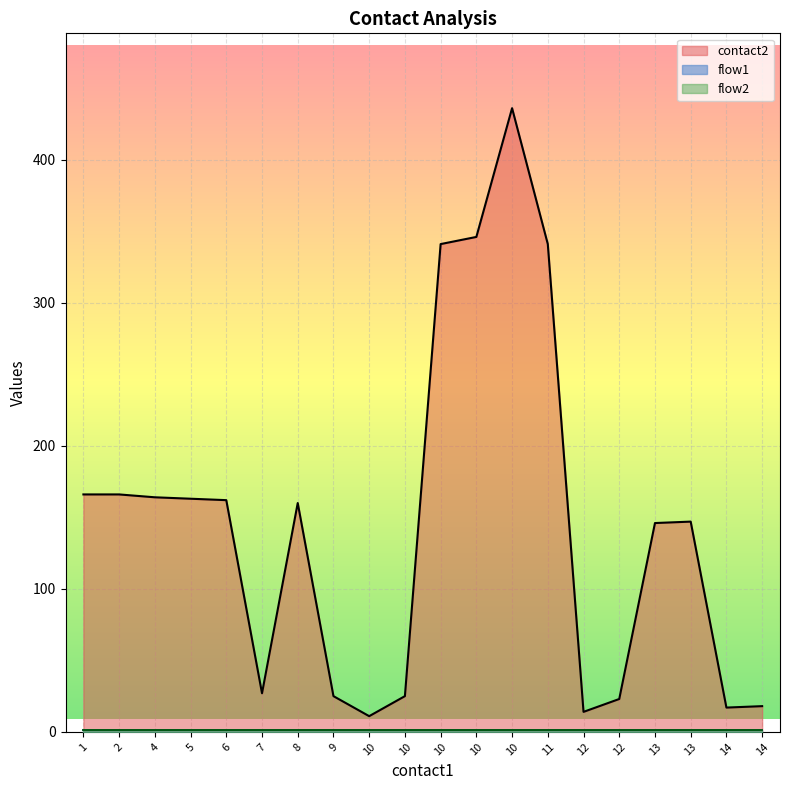

Which category has the highest value in the contact2 series?

10